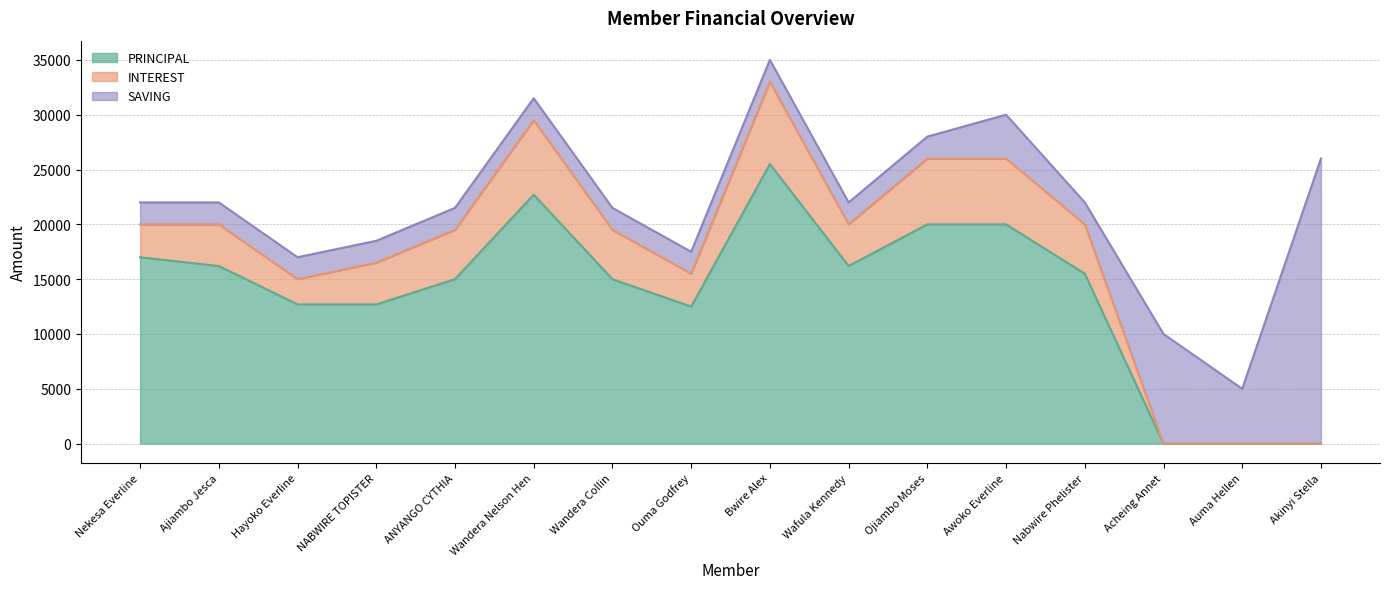

What is the sum of all INTEREST values?

59500